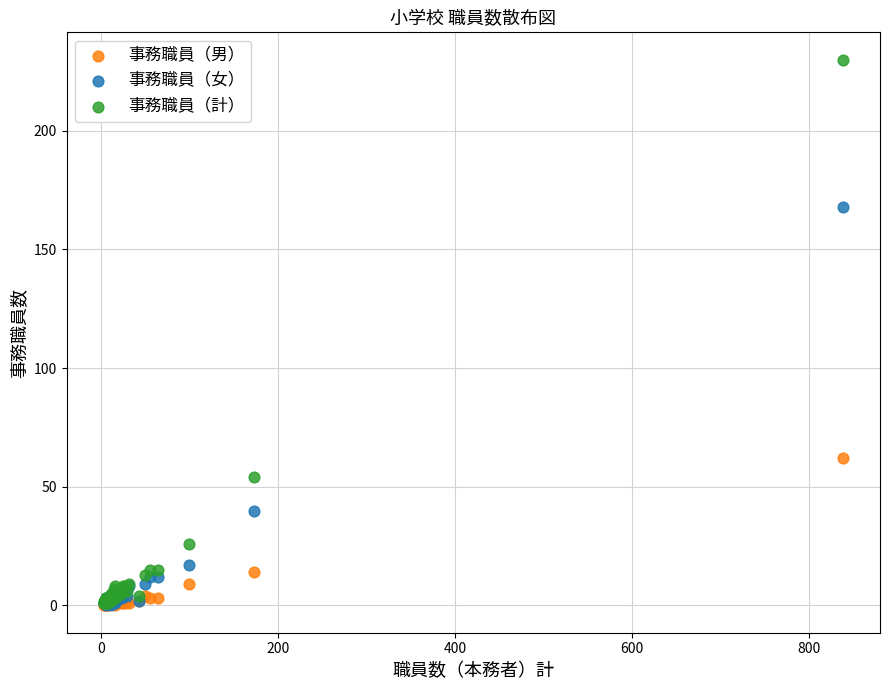

In the 事務職員（男） series, what Y value is closest to 31?

14